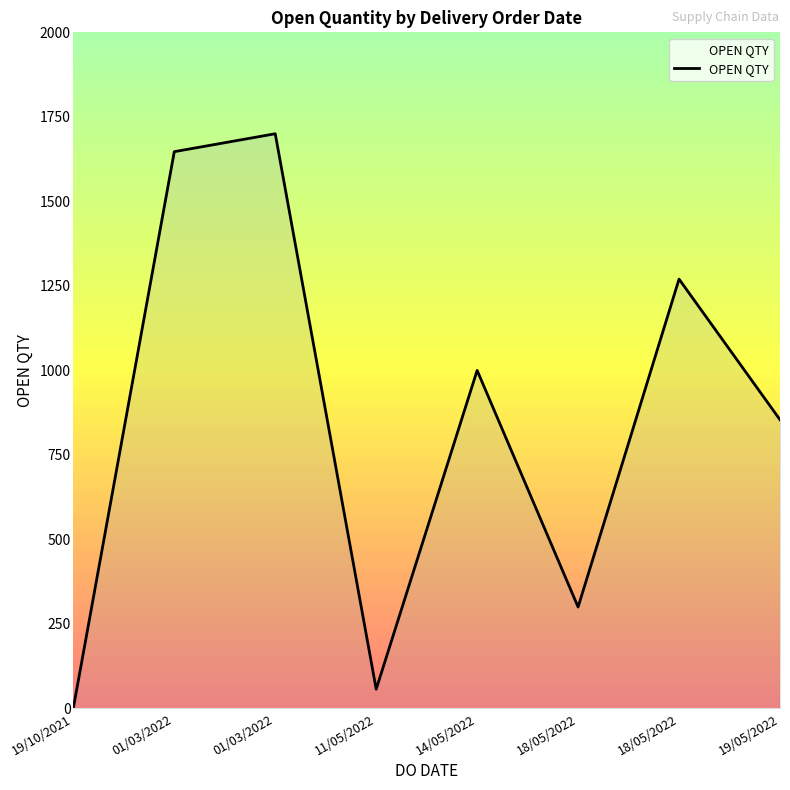

Does the chart have visible grid lines?

No